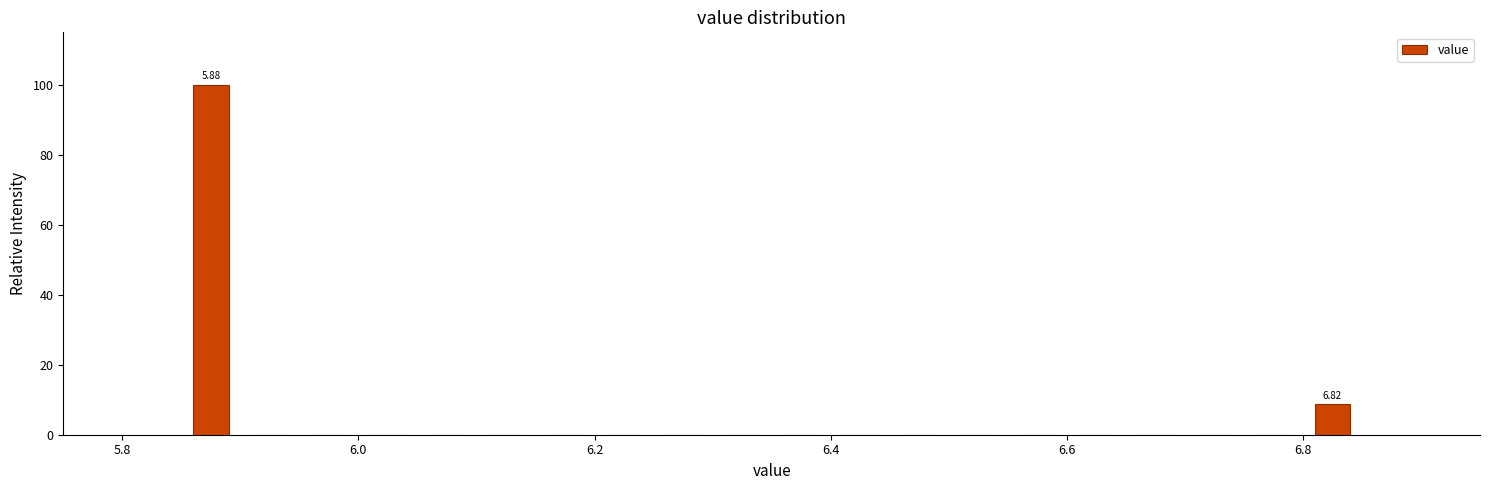

Around what value on the x-axis is the tallest bar? Give the approximate position of its centre, as read against the axis.

5.88